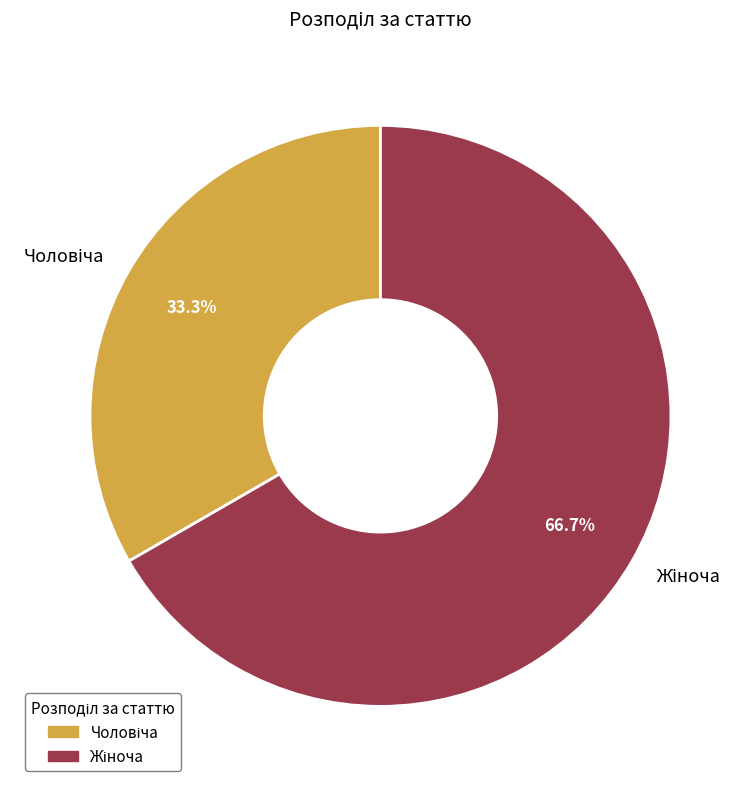

Does any single category account for the majority?

Yes